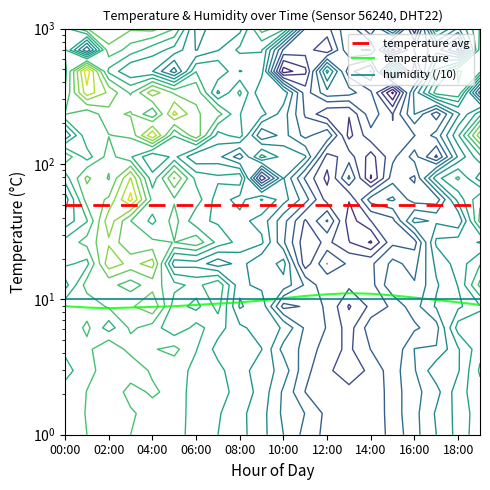

At which category is the sum across all series the highest?

13